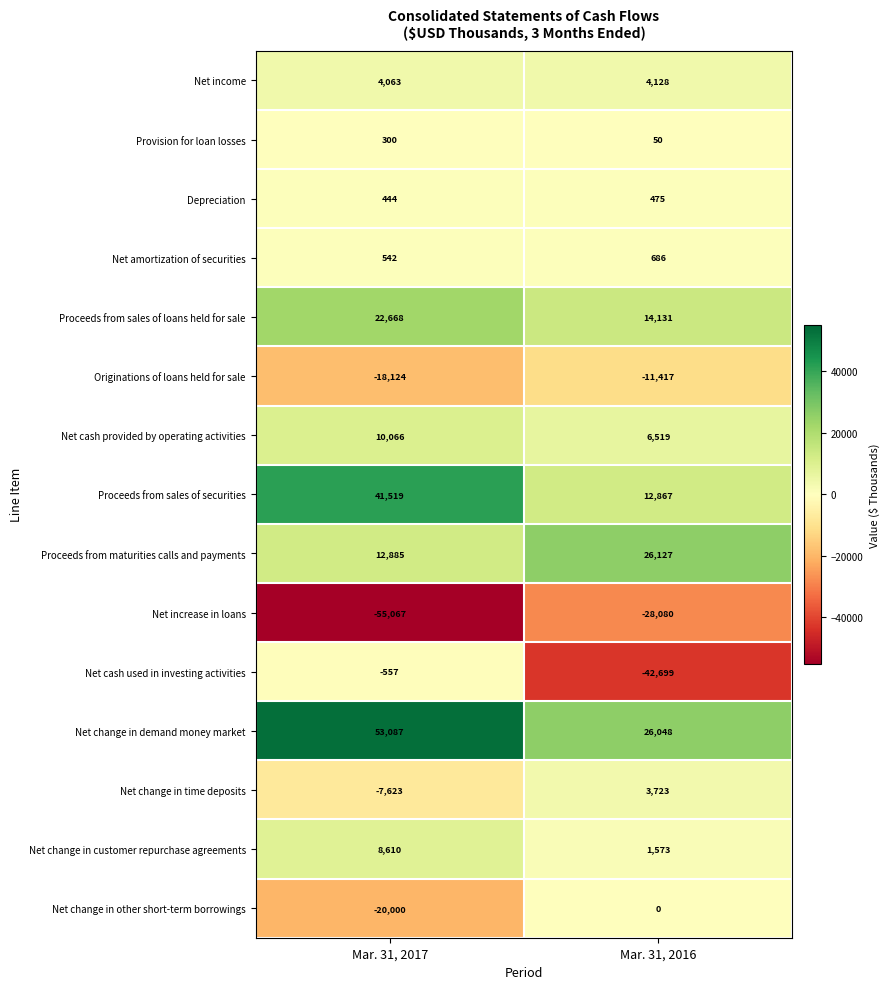

What is the maximum value shown in the chart?

53087